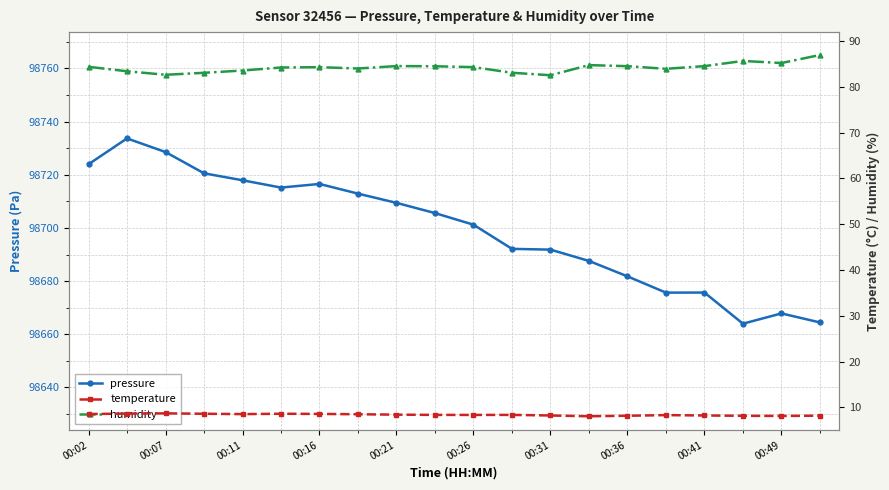

The pressure series shows 98681.8 at 00:36. True or false?

True